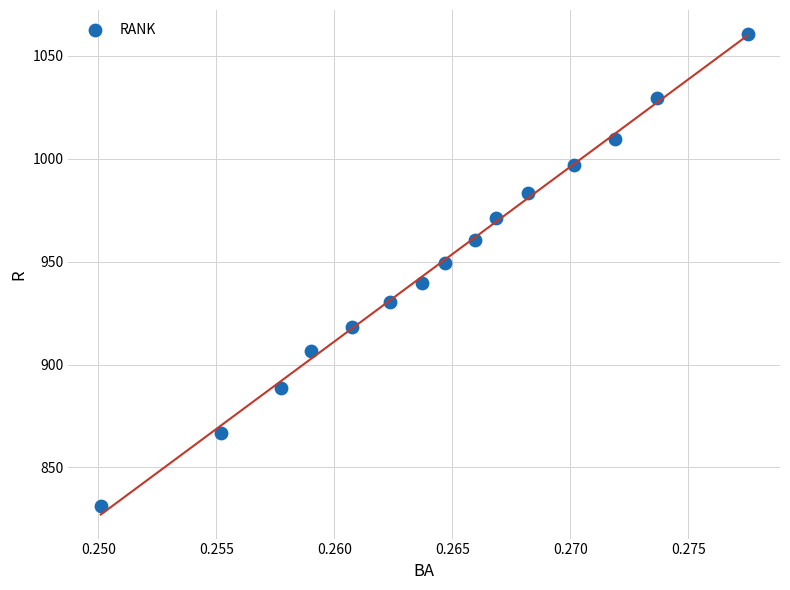

Count the number of points in this scatter plot.

15